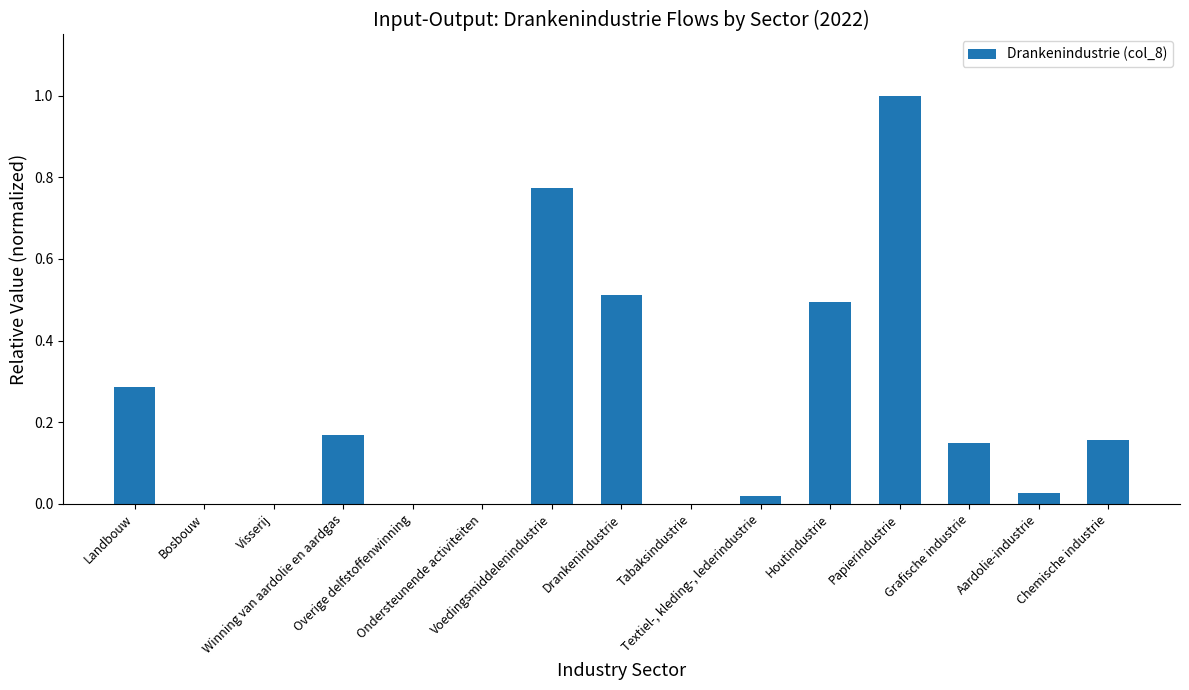

What is the greatest value displayed?

1.0